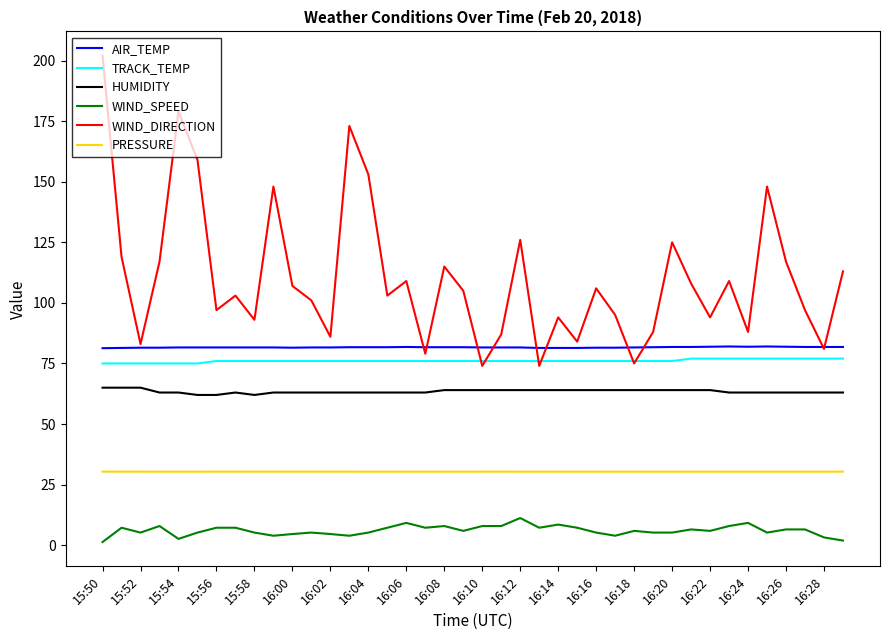

List the series in order of their peak value, lowest first.

WIND_SPEED, PRESSURE, HUMIDITY, TRACK_TEMP, AIR_TEMP, WIND_DIRECTION